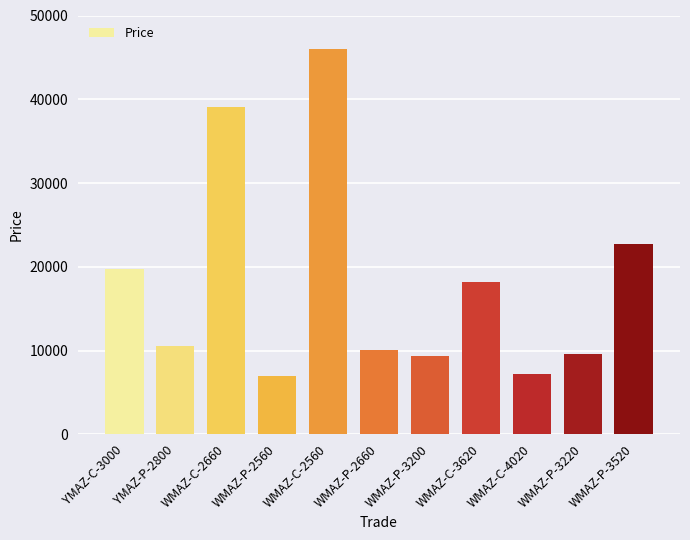

True or false: the data shows 9528 at WMAZ-P-3220.

True